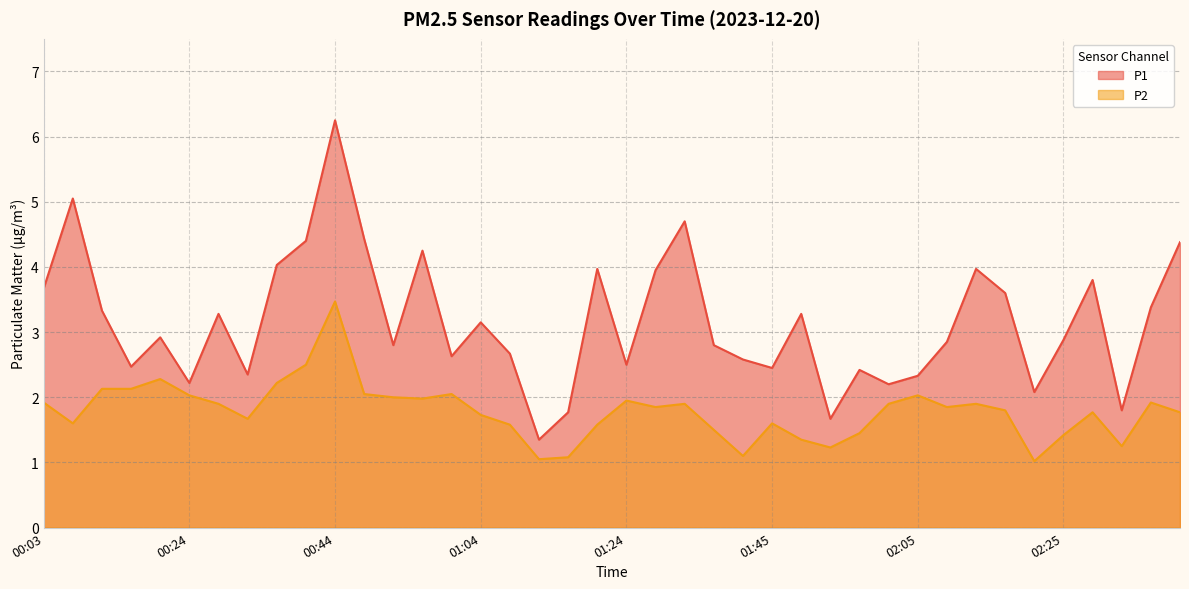

True or false: P2 has a value of 1.0 at 02:21.

True